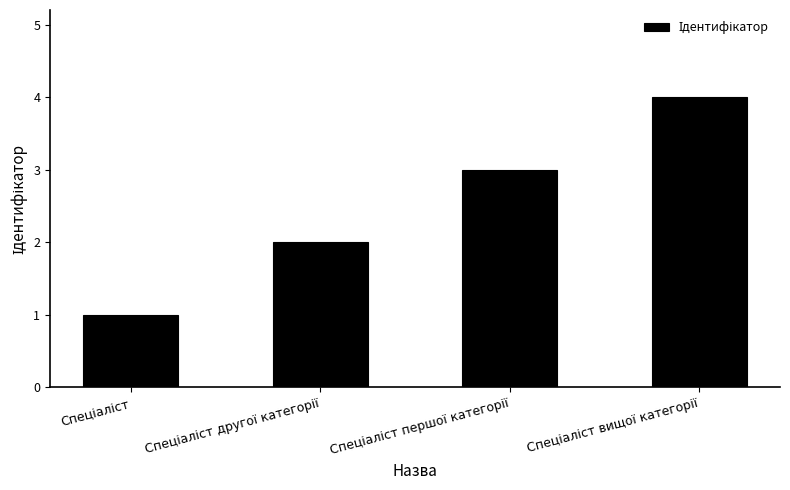

Reading left to right, list all the values displayed in this chart.

1	2	3	4